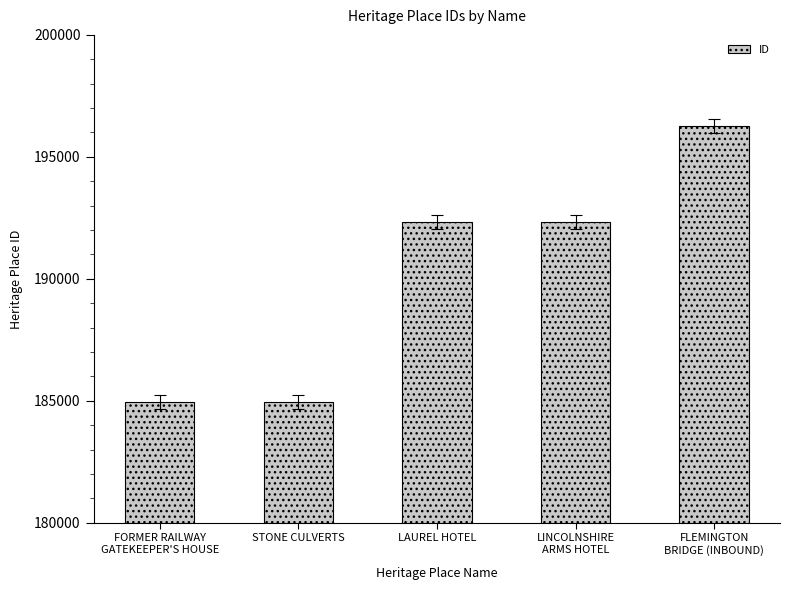

Does the chart contain any negative values?

No